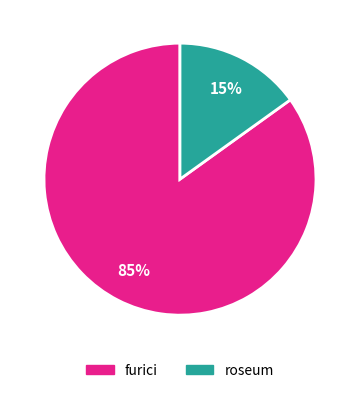

Count the number of slices in the pie.

2